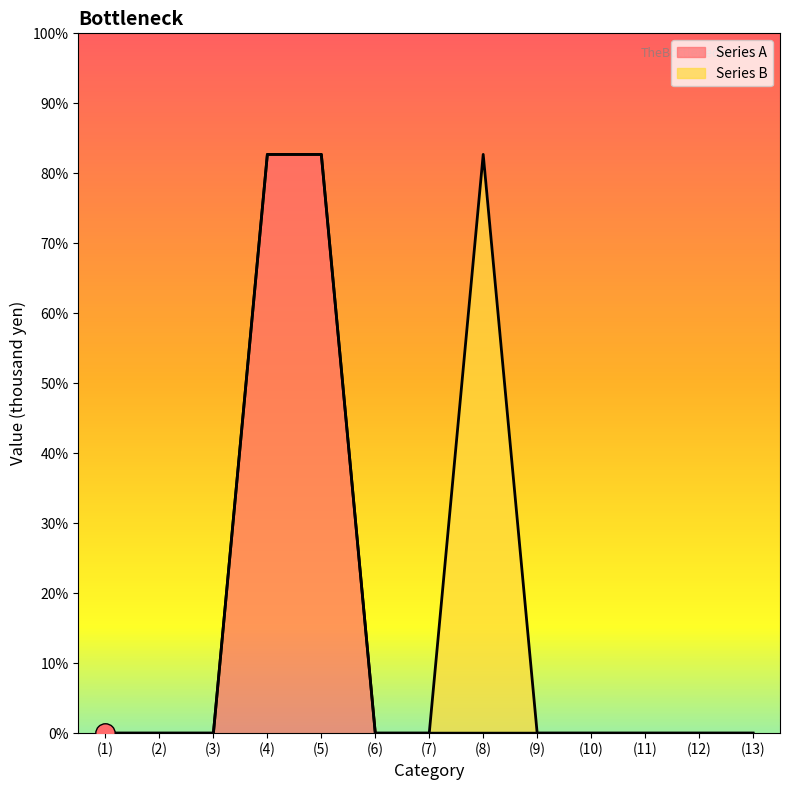

List the labels in order of value, largest first.

(4), (5), (1), (2), (3), (6), (7), (8), (9), (10), (11), (12), (13)